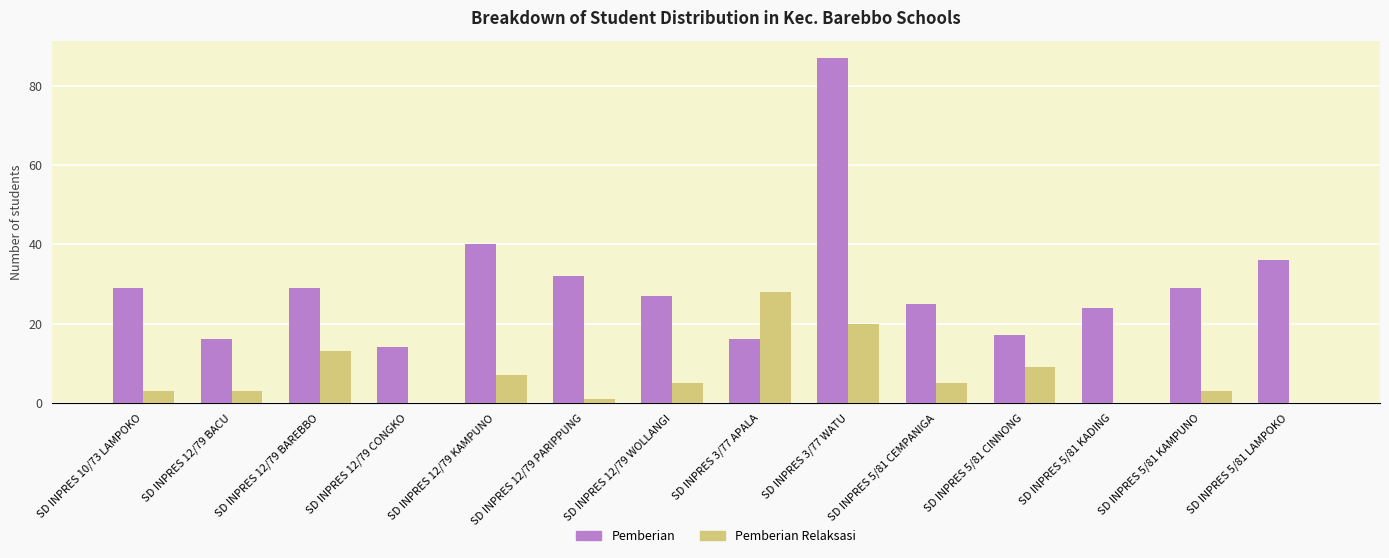

Between SD INPRES 12/79 BACU and SD INPRES 5/81 KAMPUNO, which series saw the biggest shift?

Pemberian